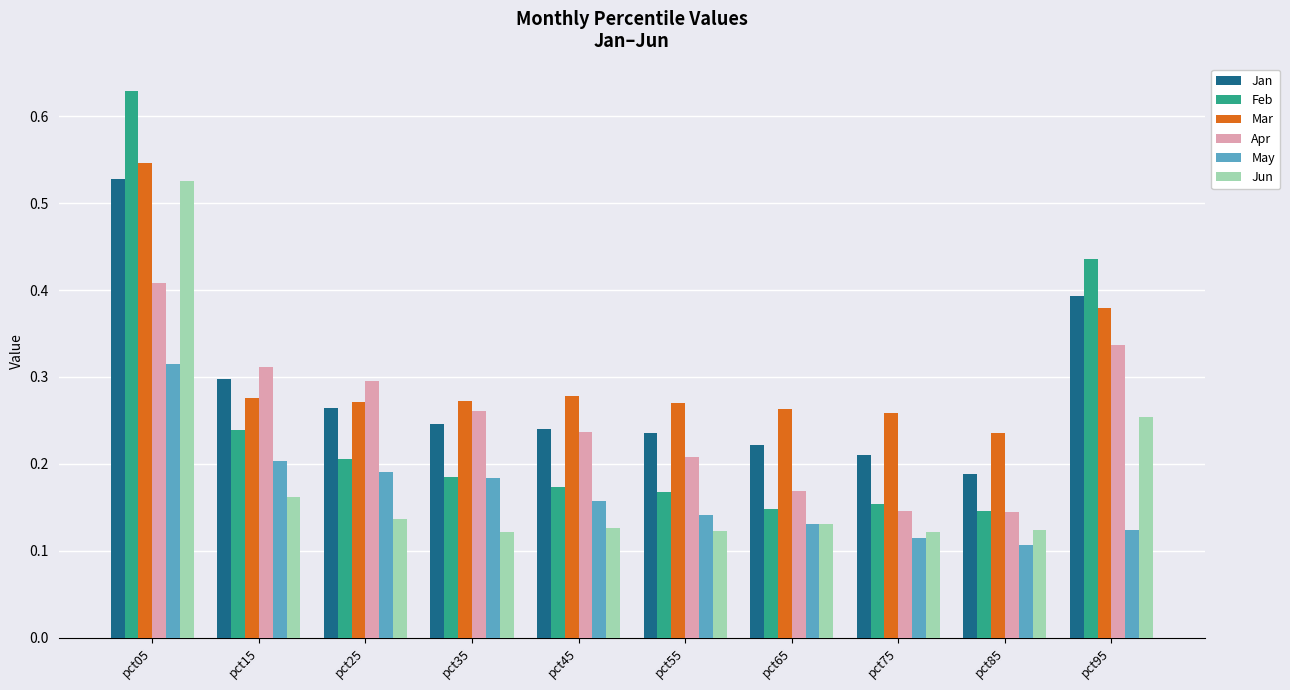

How many bars are there in each group?

6